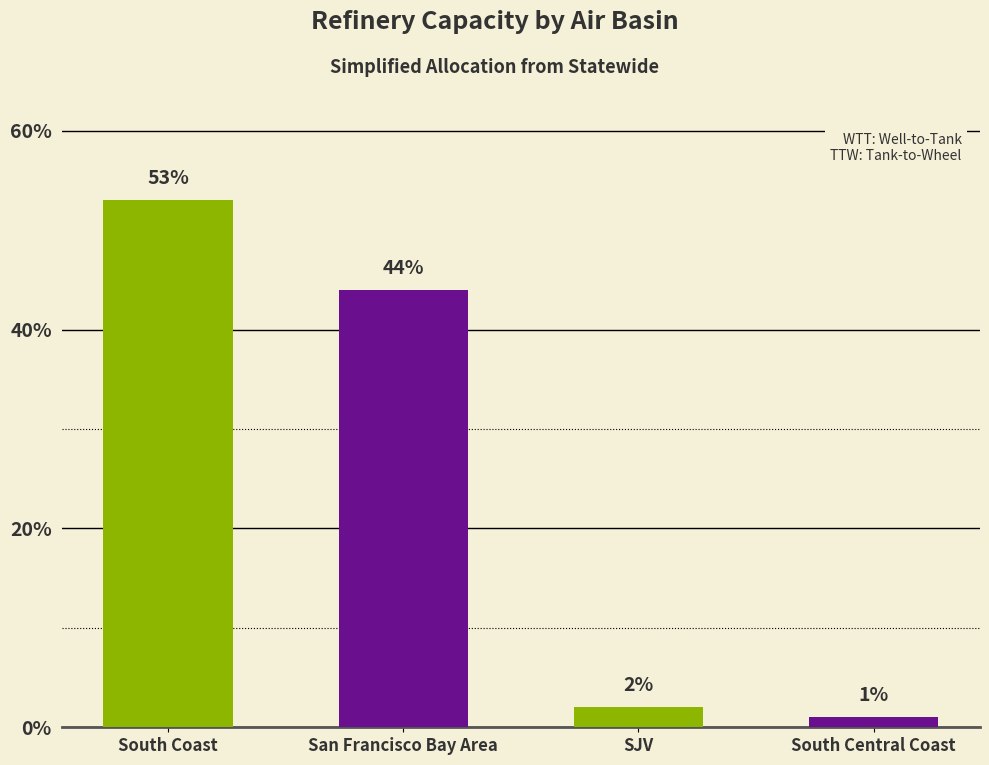

What is the label of the 1st bar from the right?

South Central Coast